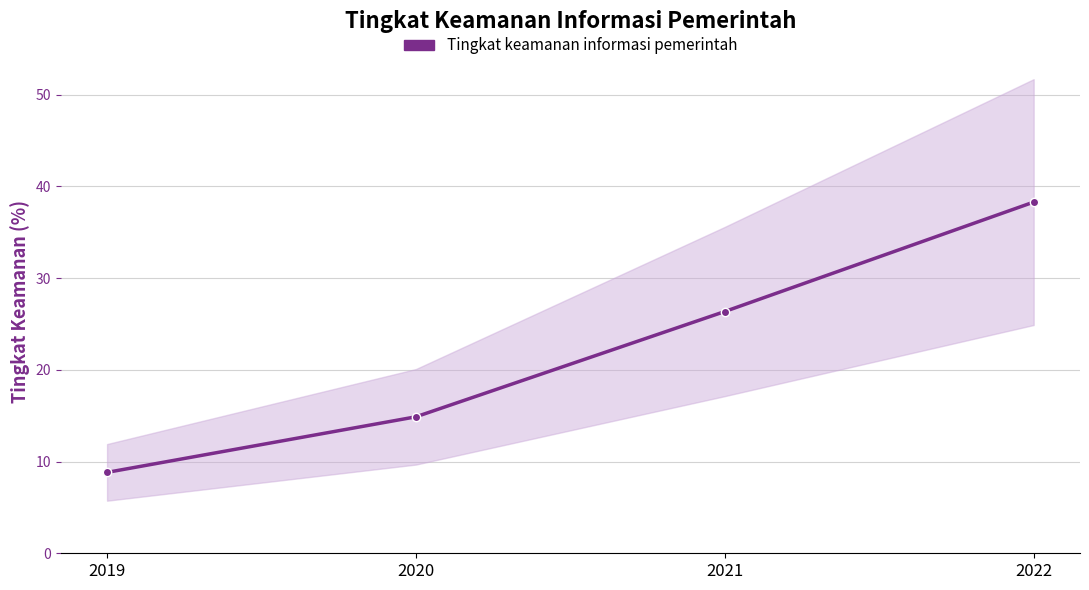

At which label is the value closest to 23?

2021